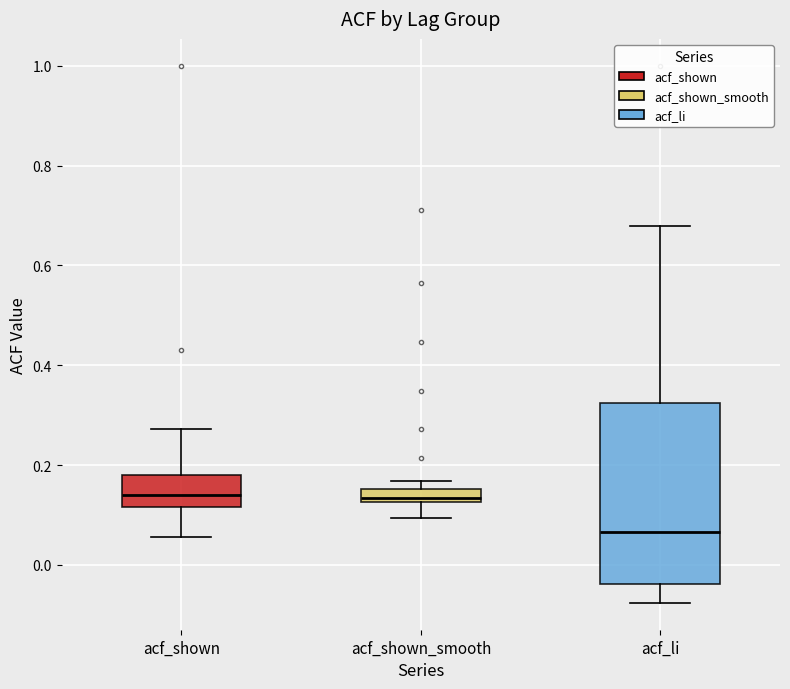

Which box is the tallest, from its lower edge to its upper edge?

acf_li